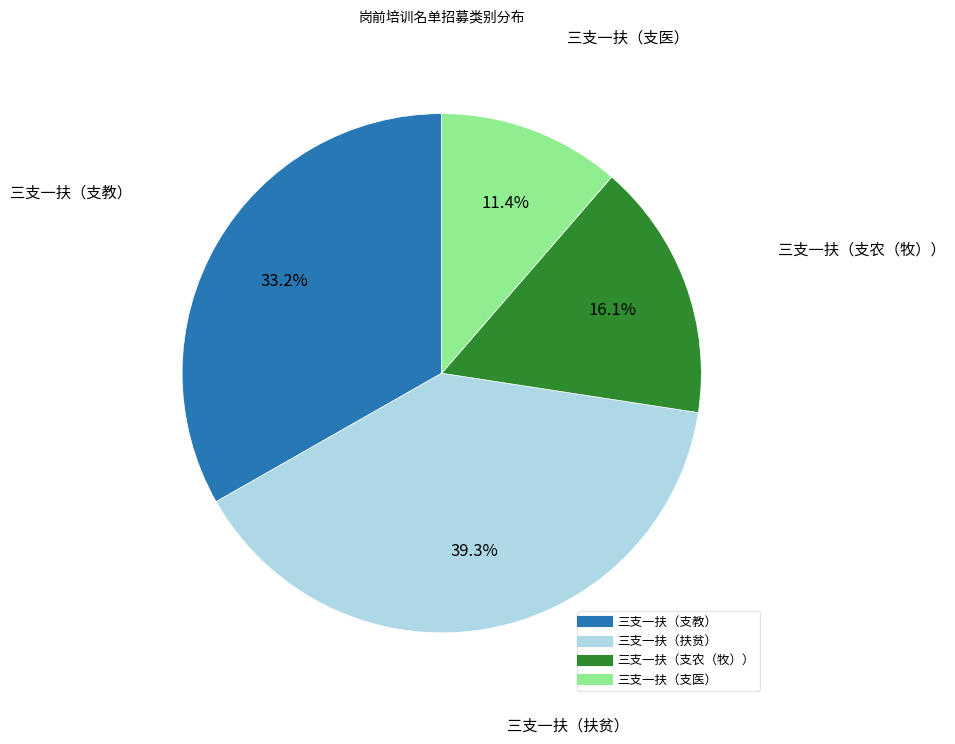

Approximately how many times larger is the value at 三支一扶（扶贫） compared to 三支一扶（支农（牧））?

2.4